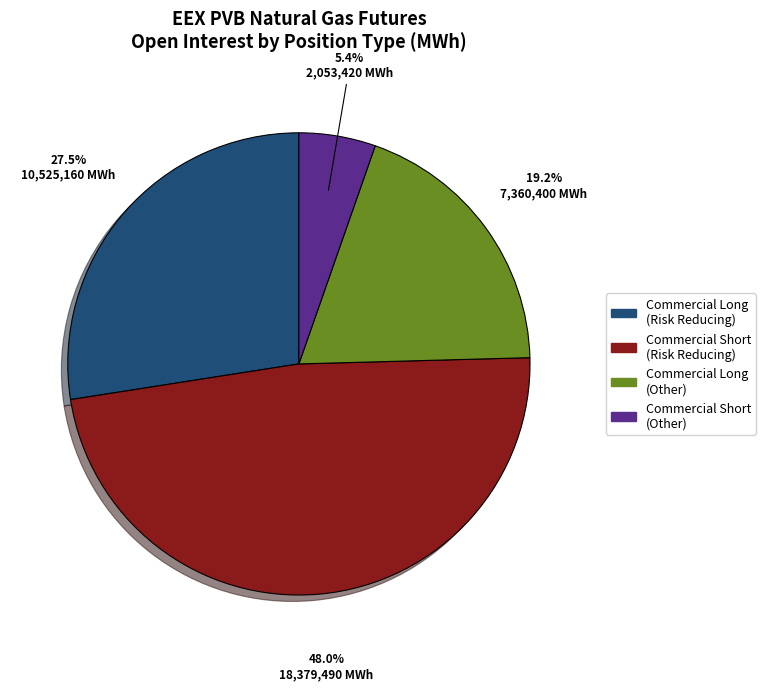

Is there any slice that represents more than half of the pie?

No